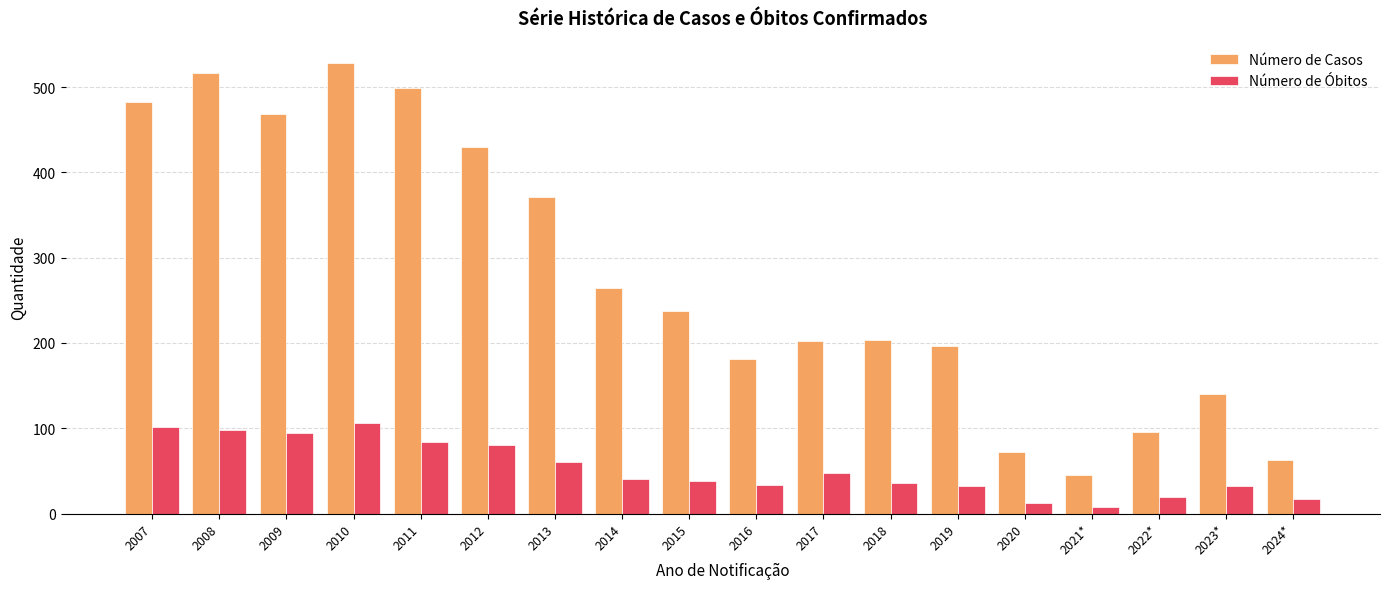

Is it true that Número de Casos equals 371 at 2013?

True